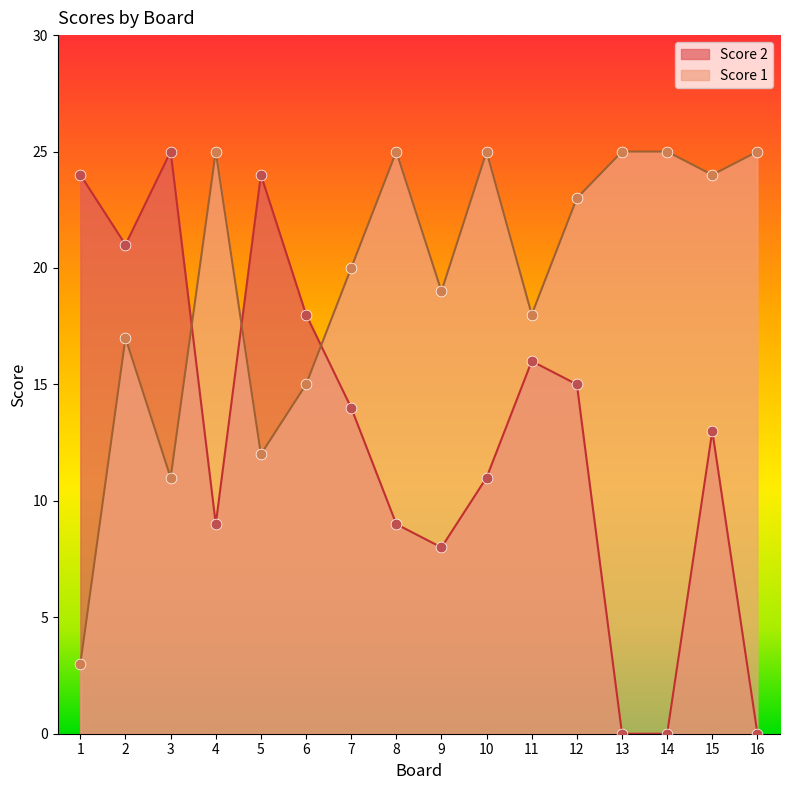

What is the total value across all series at 6?

33